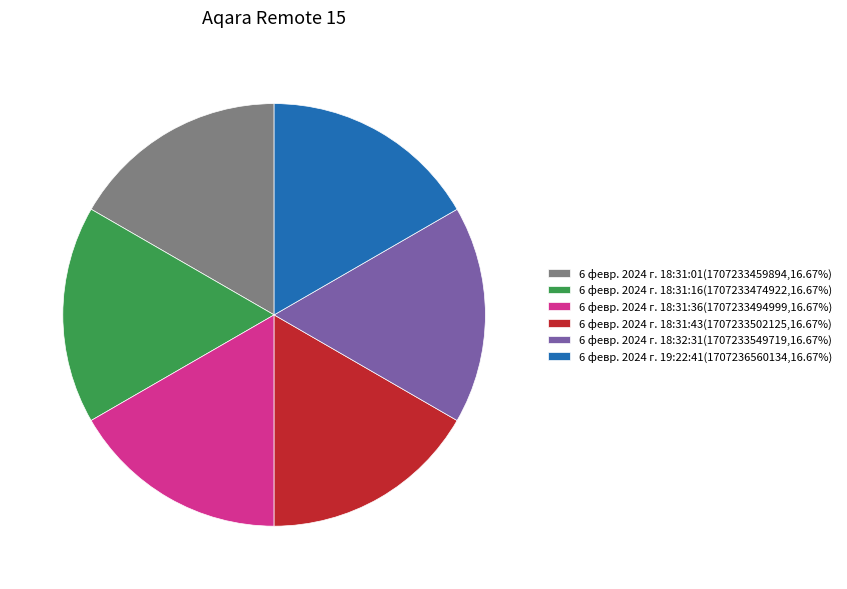

Combined, do 6 февр. 2024 г. 19:22:41(1707236560134,16.67%) and 6 февр. 2024 г. 18:31:43(1707233502125,16.67%) account for over 50%?

No